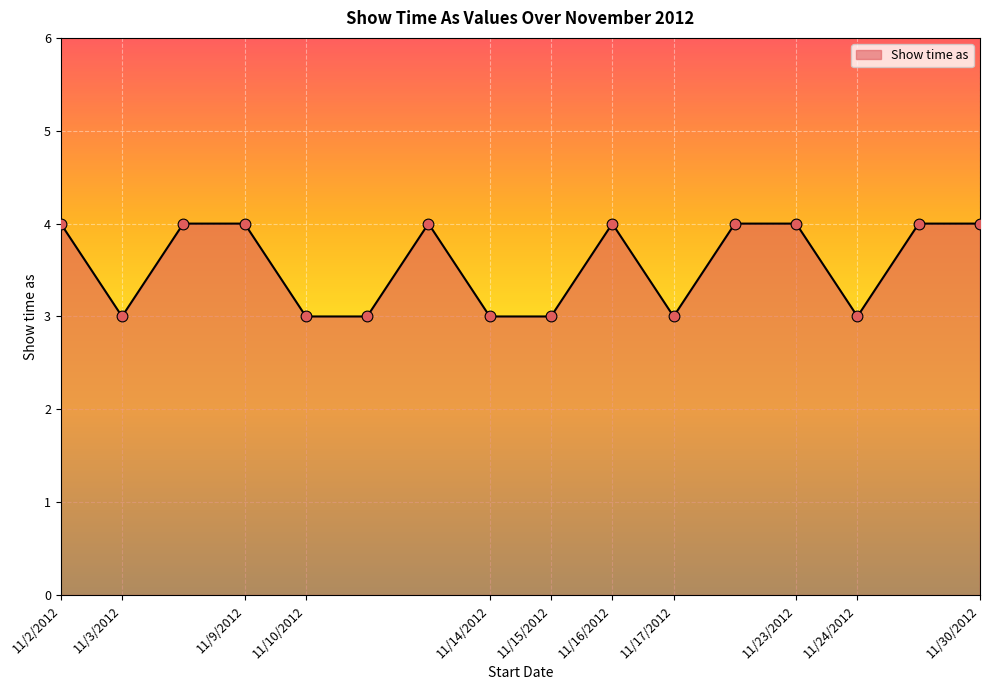

What is the smallest value displayed?

3